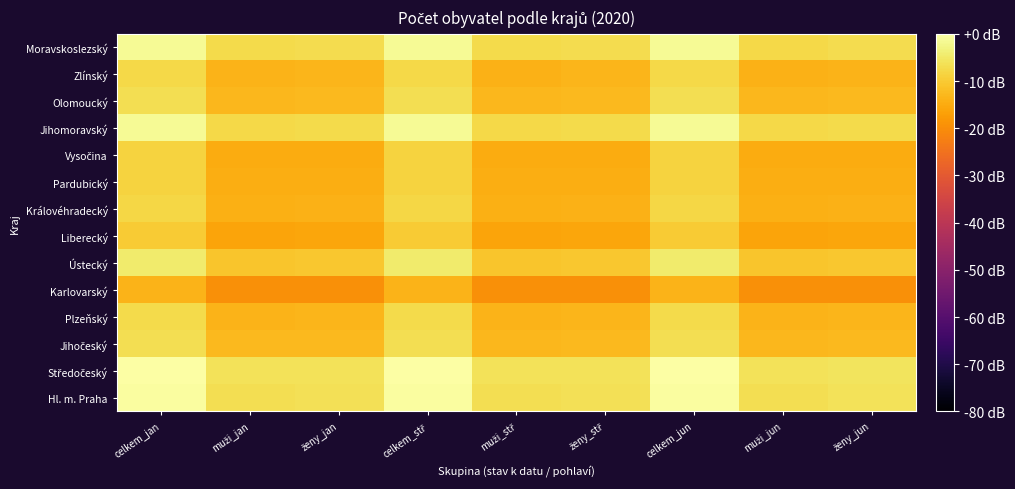

Between celkem_jan and celkem_stř, which is larger?

celkem_stř